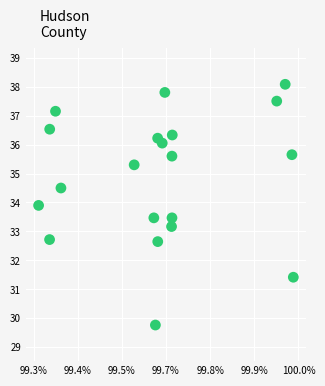

What Y value in the scatter plot is closest to 33?

33.2